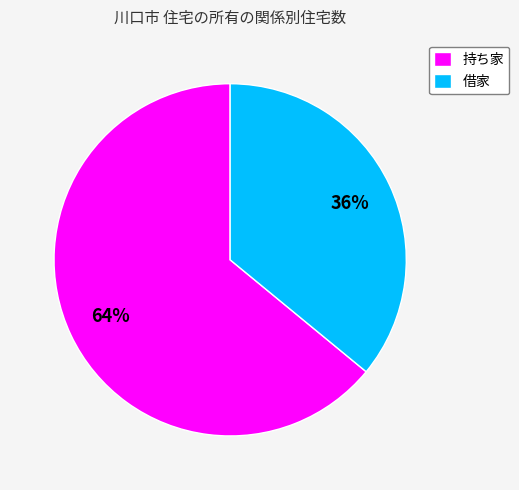

The 持ち家 slice represents 64% of the pie. True or false?

True